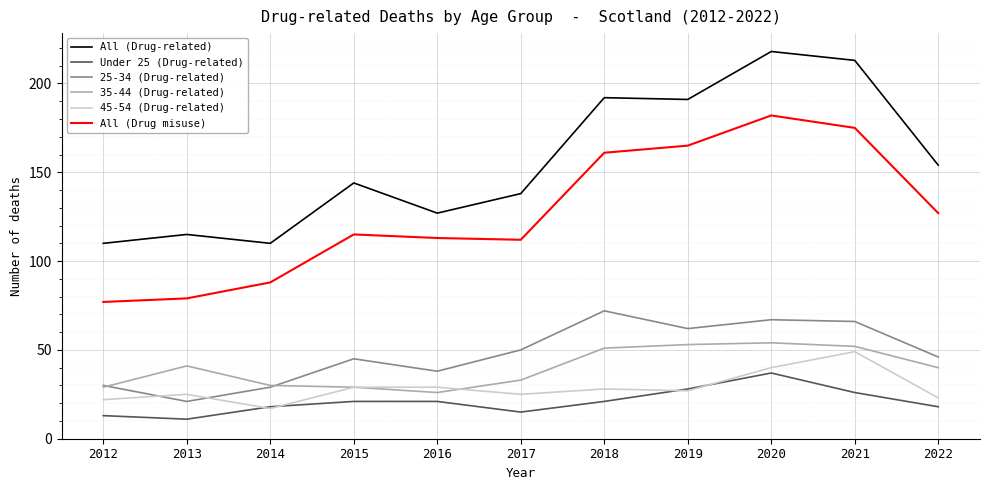

At which label does All (Drug misuse) reach its minimum?

2012